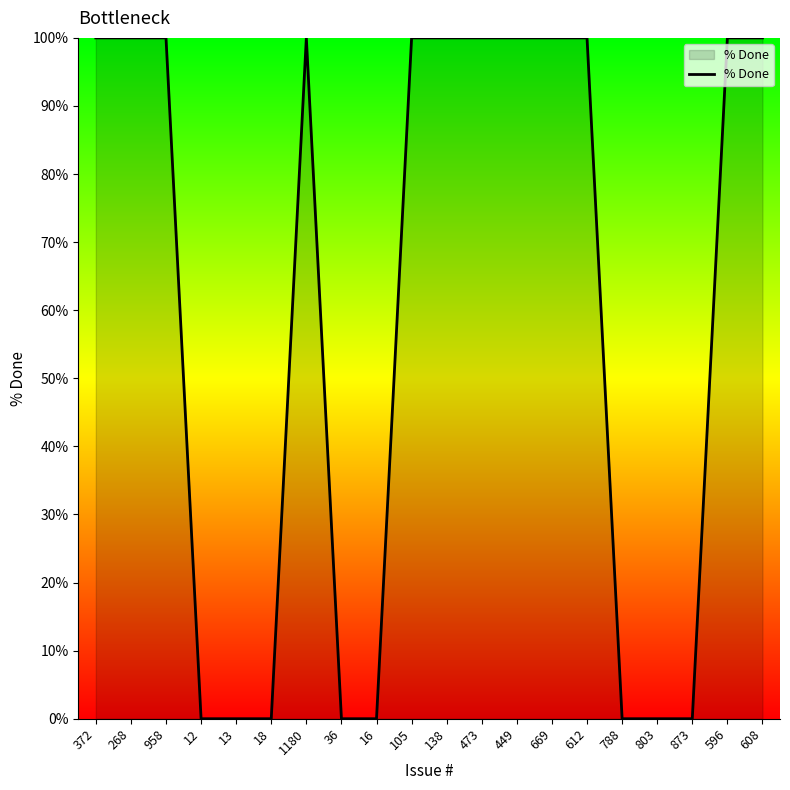

What is the maximum value shown in the chart?

100